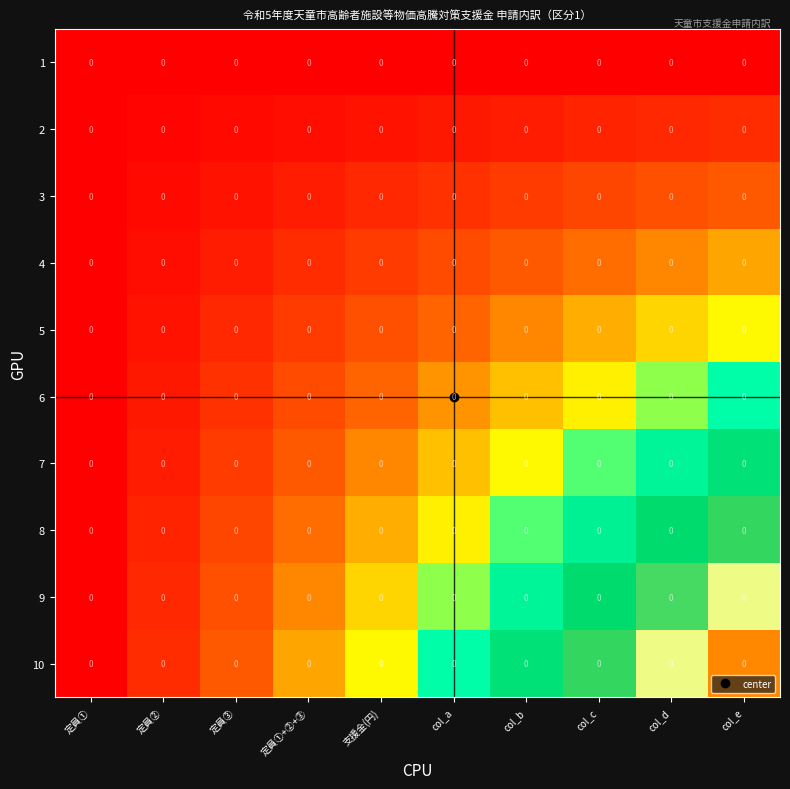

At how many categories does at least one series exceed 0?

9